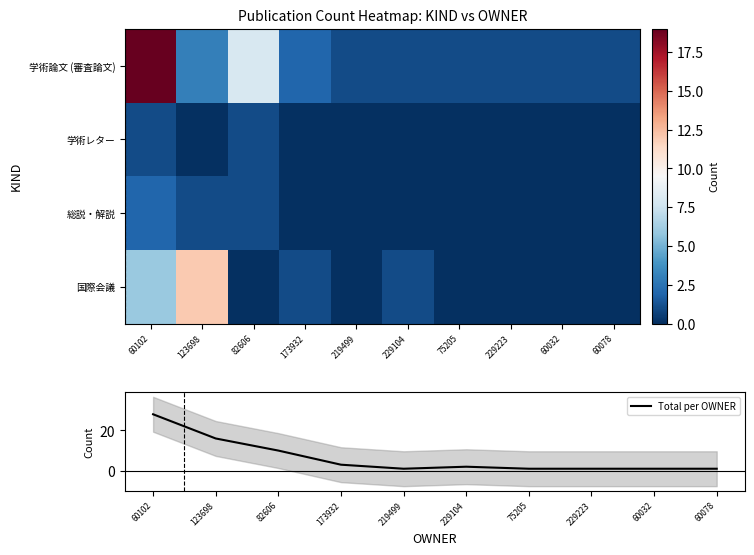

Which series has the largest total across all categories?

Total per OWNER